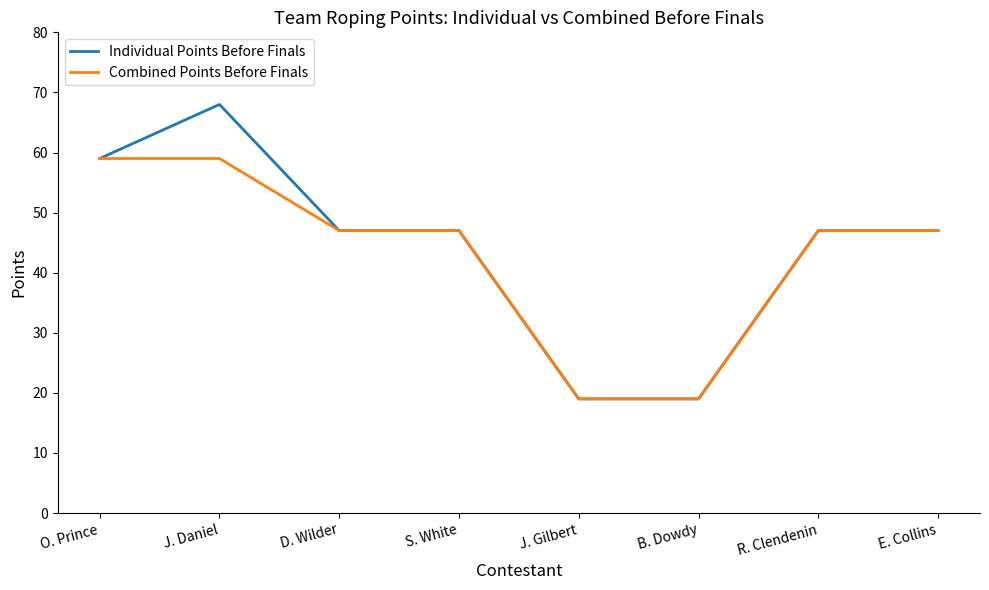

What is the sum of all Individual Points Before Finals values?

353